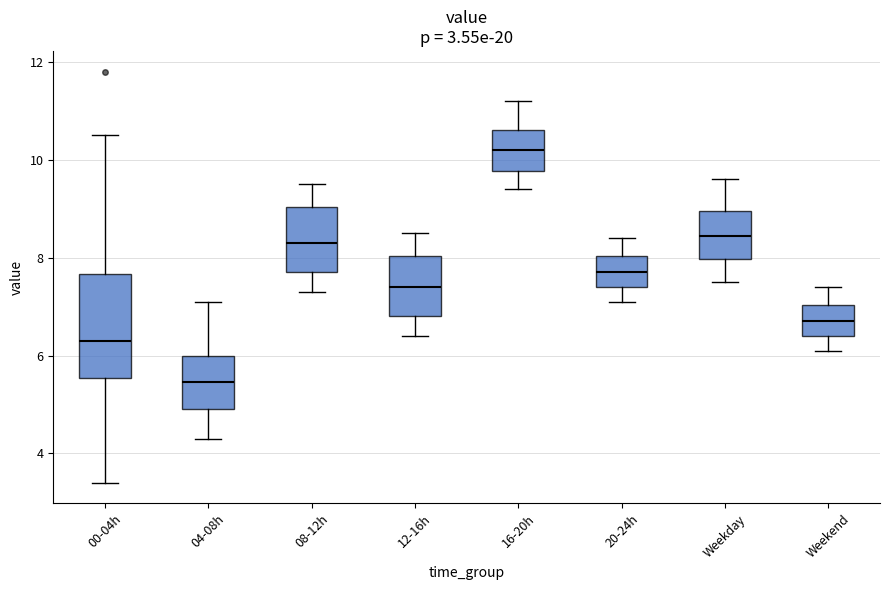

Which box has the highest median line?

16-20h